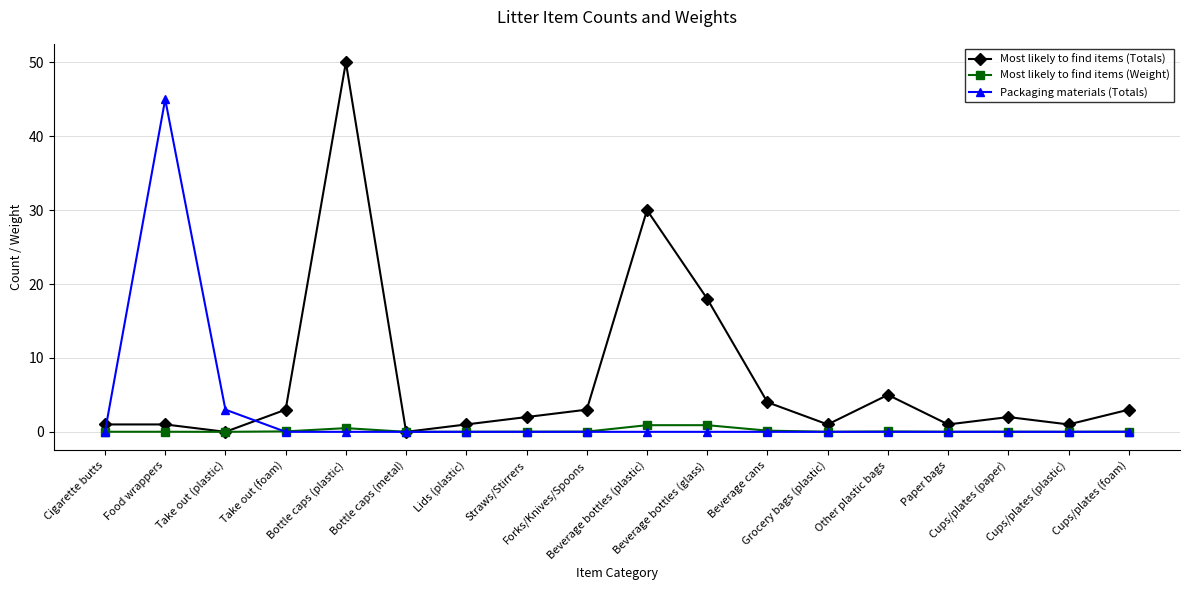

List the series in order of their peak value, highest first.

Most likely to find items (Totals), Packaging materials (Totals), Most likely to find items (Weight)